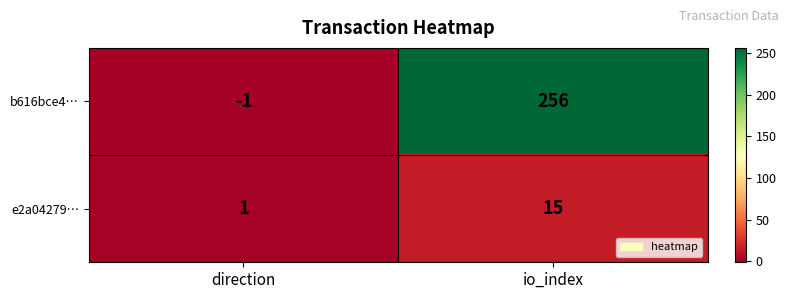

What is the sum of all e2a04279… values?

16